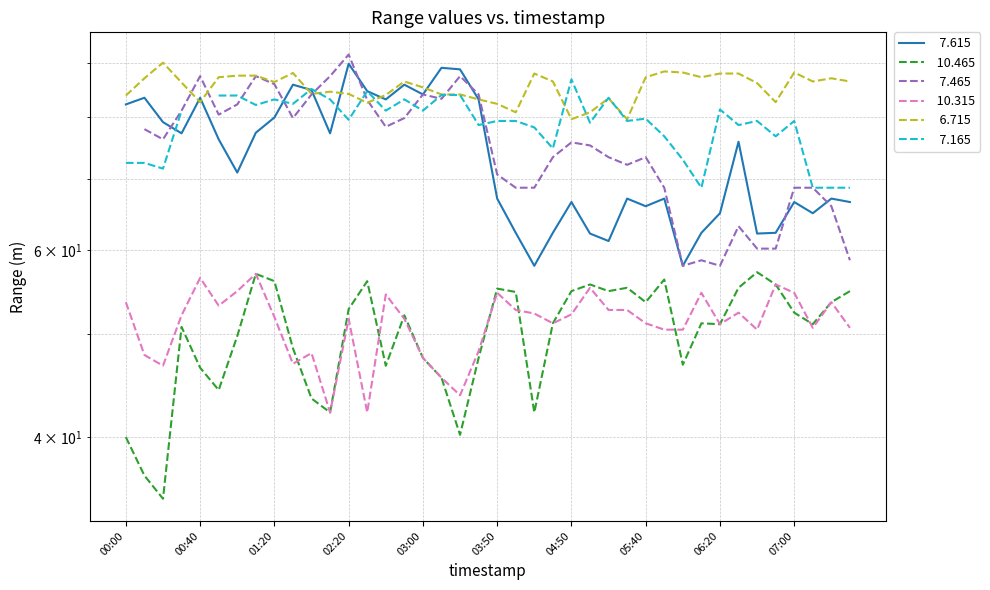

What is the label of the 39th point from the left?

07:20